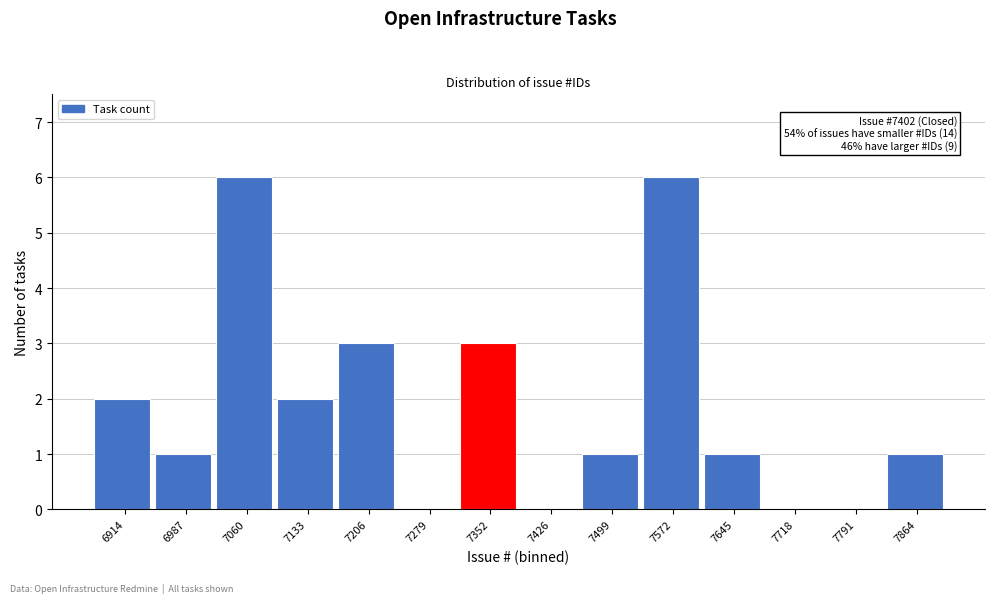

Reading right to left, extract all data points from this chart.

7864=1	7791=0	7718=0	7645=1	7572=6	7499=1	7426=0	7352=3	7279=0	7206=3	7133=2	7060=6	6987=1	6914=2